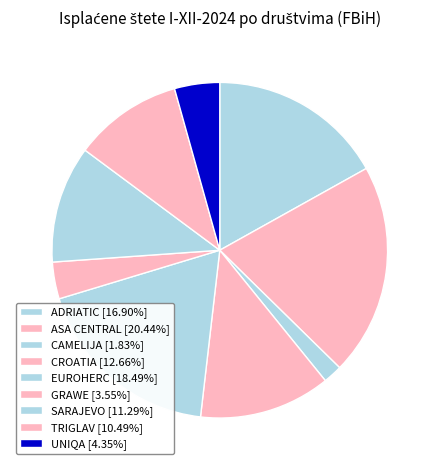

To the nearest percent, what is the difference between the largest and smallest slice percentages?

19%